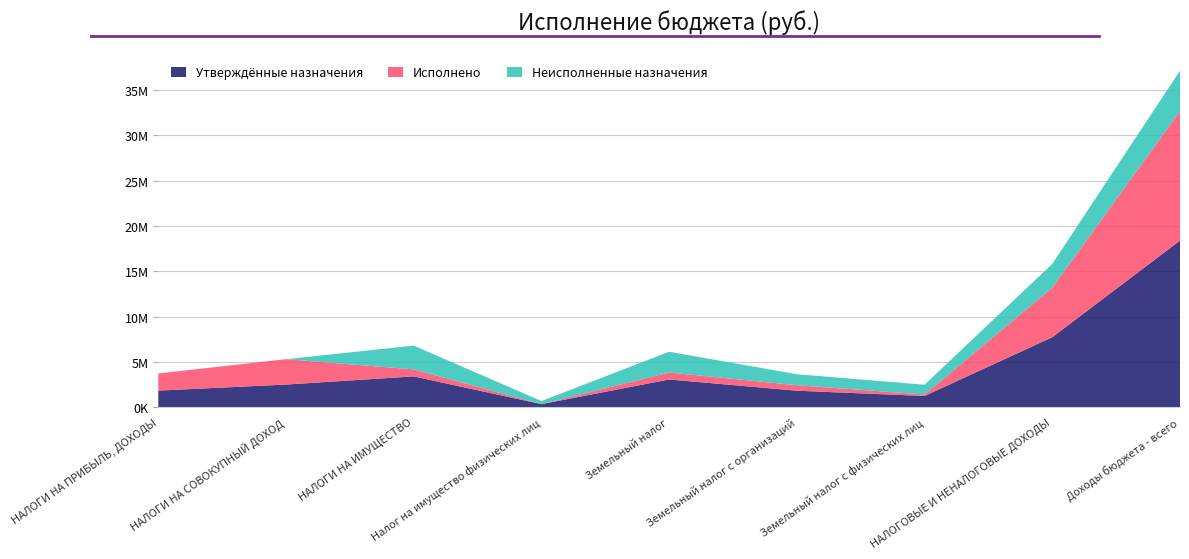

Reading right to left, extract all data points from this chart.

Утверждённые назначения: 18375600.0	7721300.0	1238000.0	1819000.0	3057000.0	339000.0	3396000.0	2495300.0	1830000.0
Исполнено: 14280885.2	5461737.4	163606.5	605157.8	768764.2	2855.4	771619.7	2802037.5	1888080.2
Неисполненные назначения: 4460132.5	2624380.3	1074393.5	1213842.2	2288235.8	336144.6	2624380.3	0.0	0.0